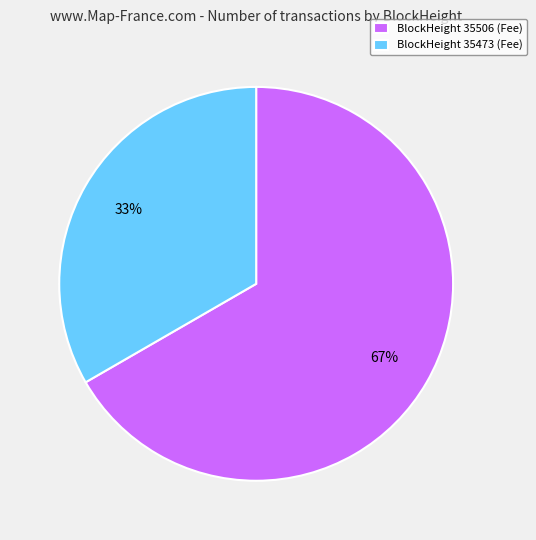

How many slices are in this pie chart?

2